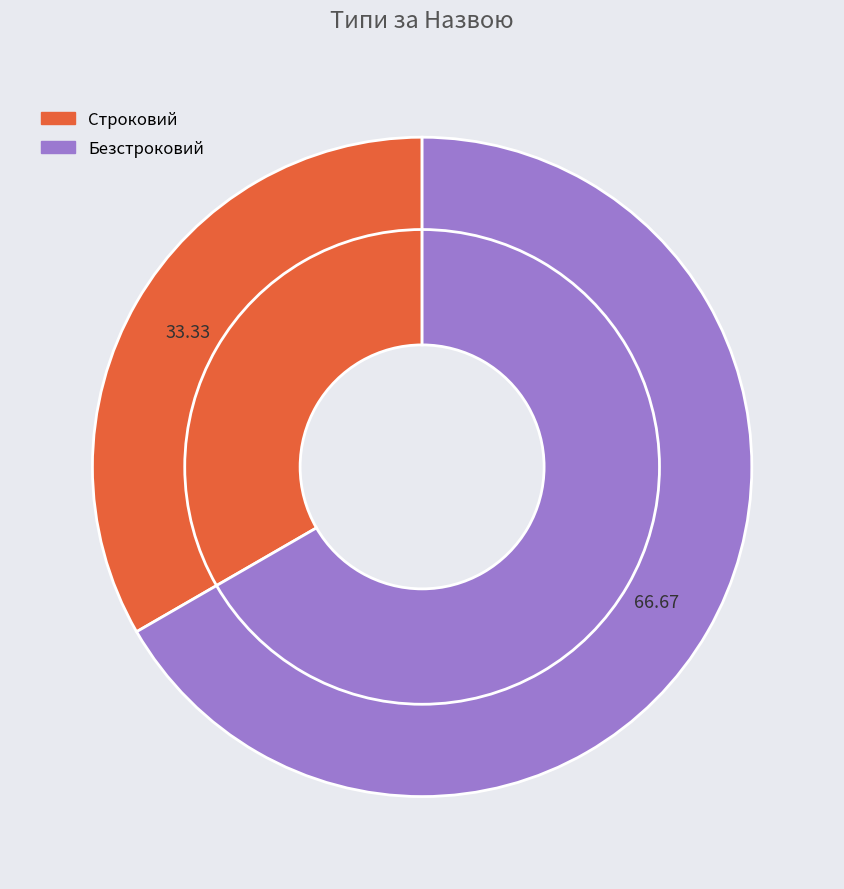

Which has a higher value, Безстроковий or Строковий?

Безстроковий